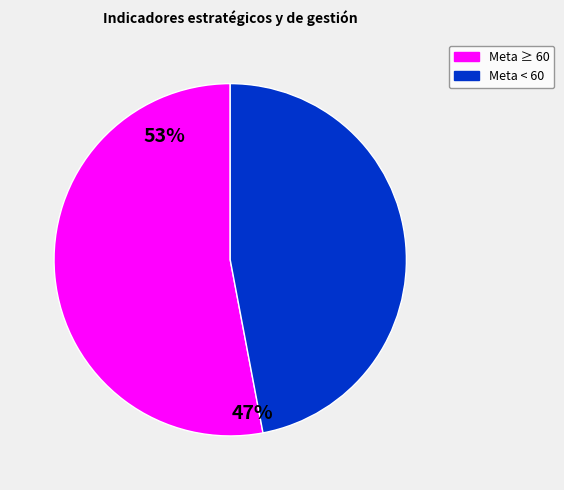

Which category accounts for the majority?

Meta ≥ 60